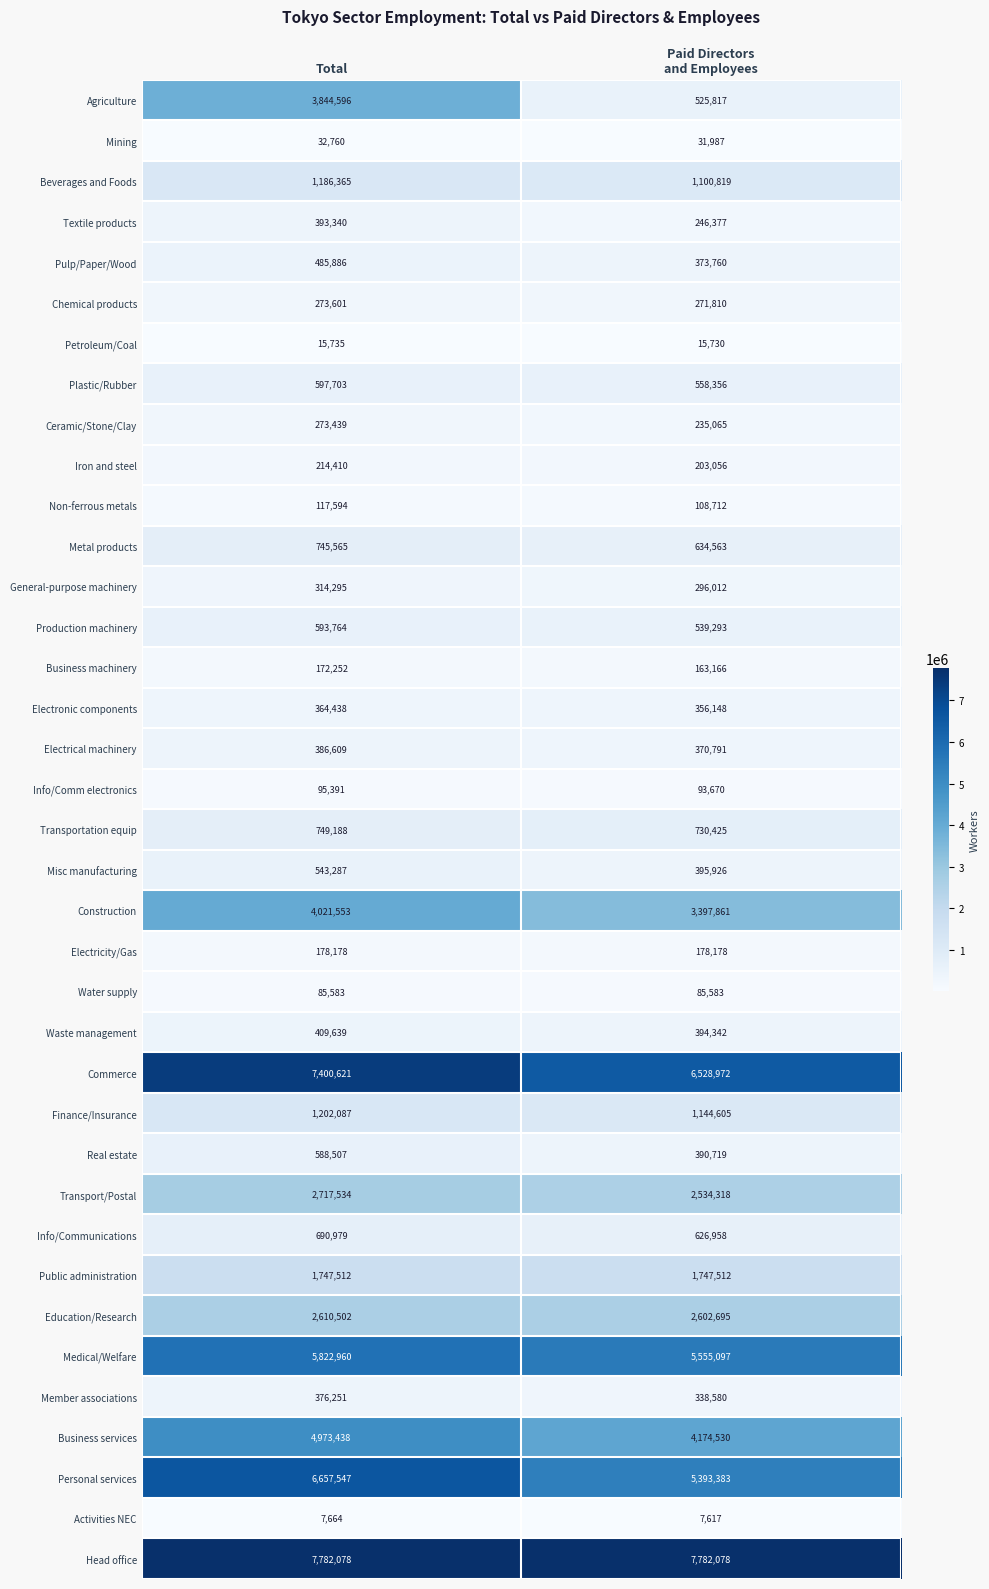

What is the approximate value of Textile products at Total, to the nearest 100?

393300